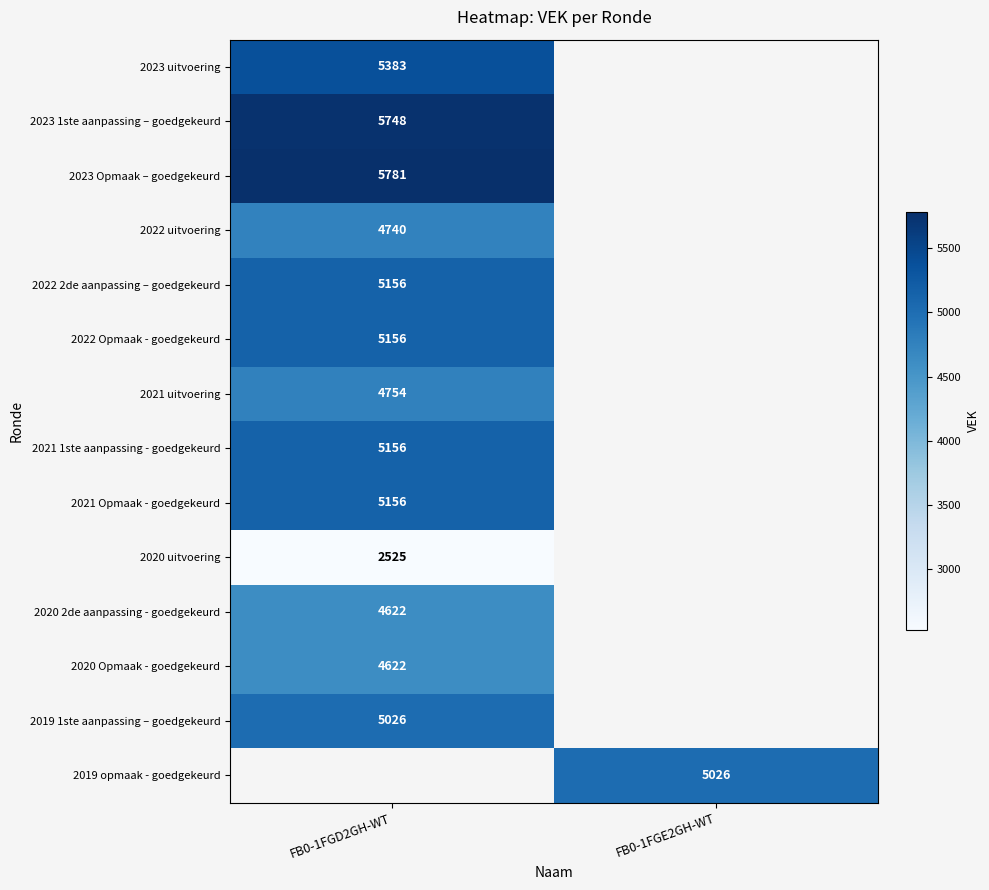

Is it true that 2022 Opmaak - goedgekeurd equals 5156 at FB0-1FGD2GH-WT?

True